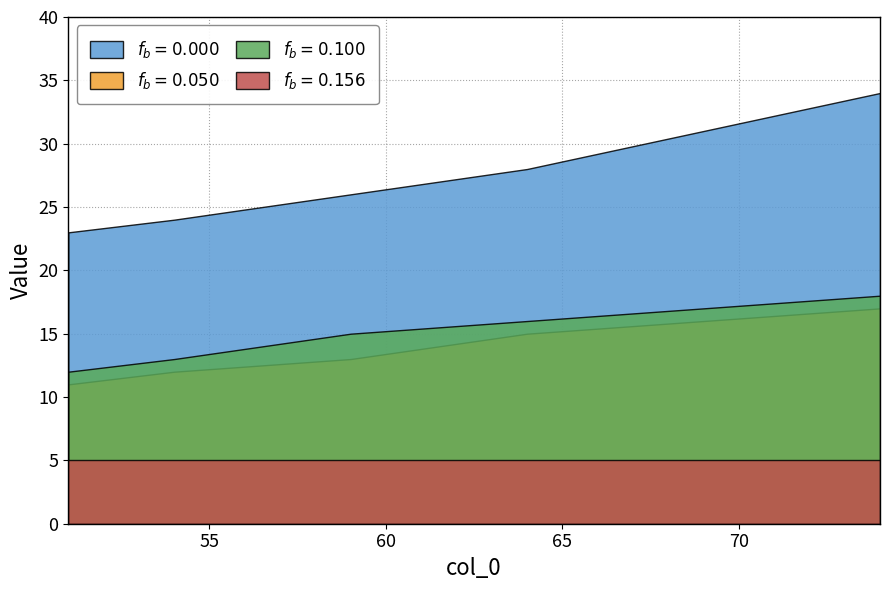

What is the total value across all series at 69?

69